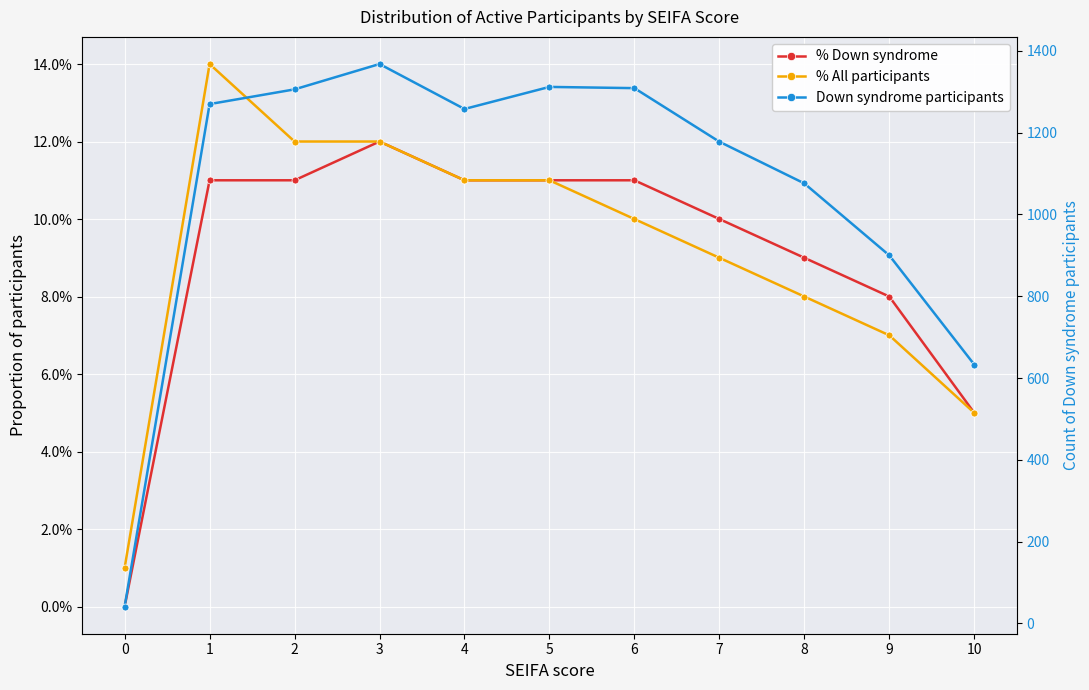

Is the value of Down syndrome participants at 8 greater than the value of % All participants at 9?

Yes